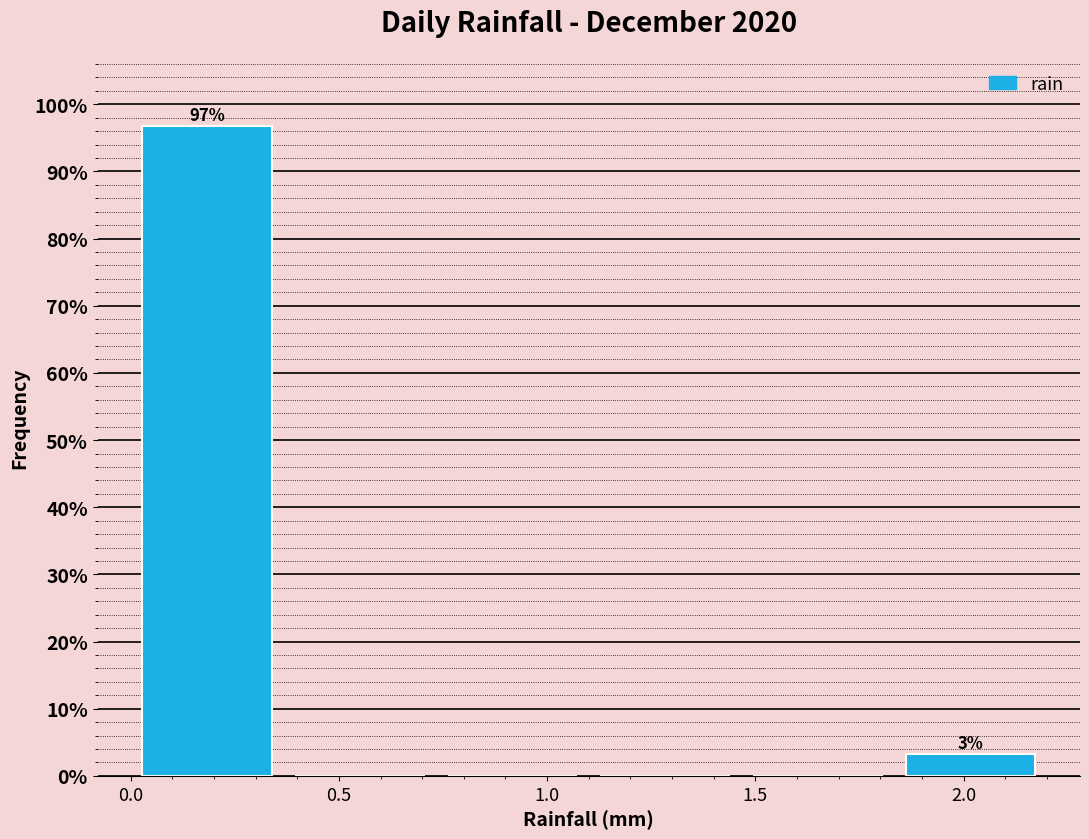

Which range on the x-axis has the tallest bar?

0.00 to 0.35